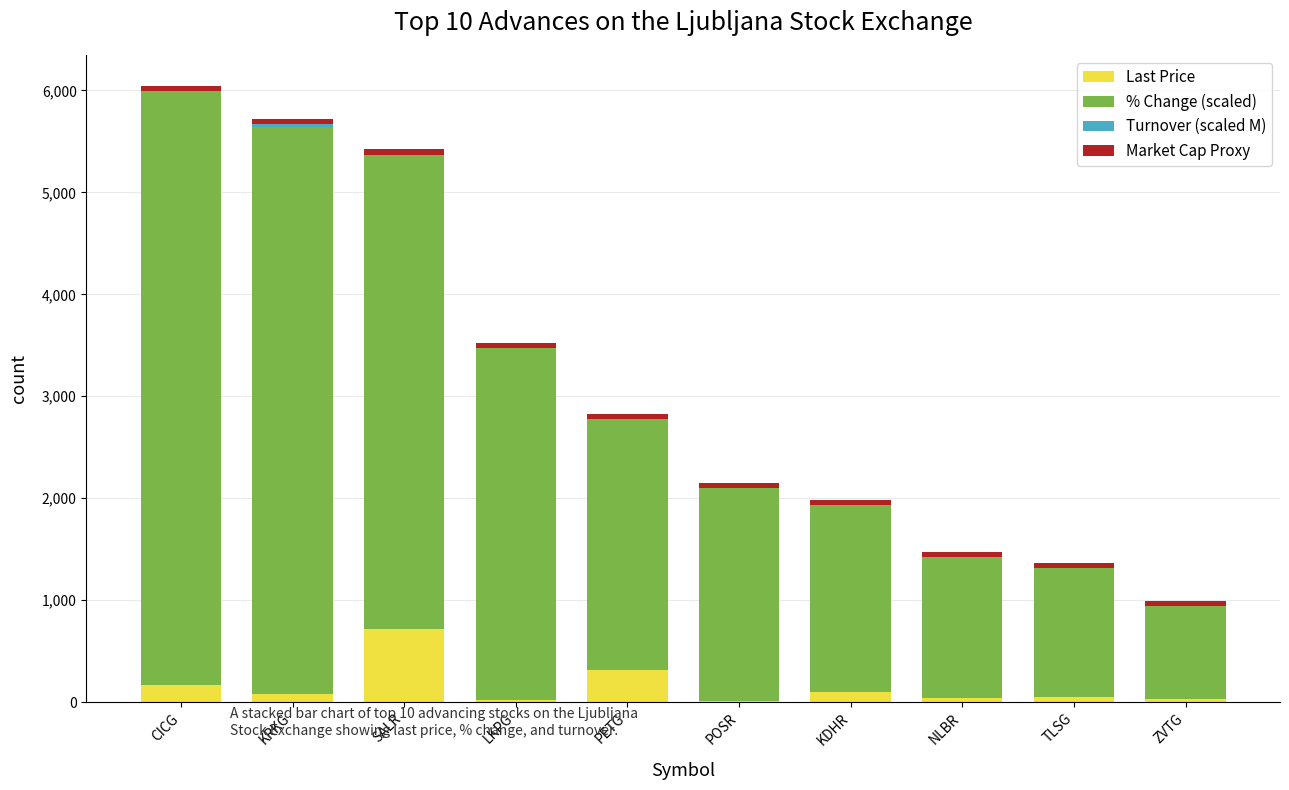

The Last Price series shows 715.0 at SALR. True or false?

True